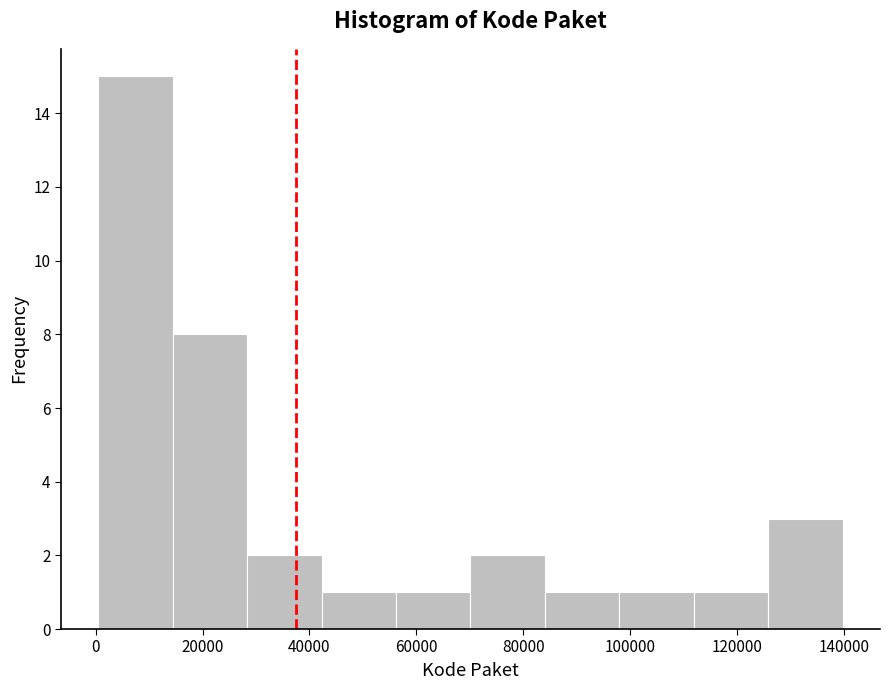

Over which range of the x-axis is the bar tallest?

0 to 14000